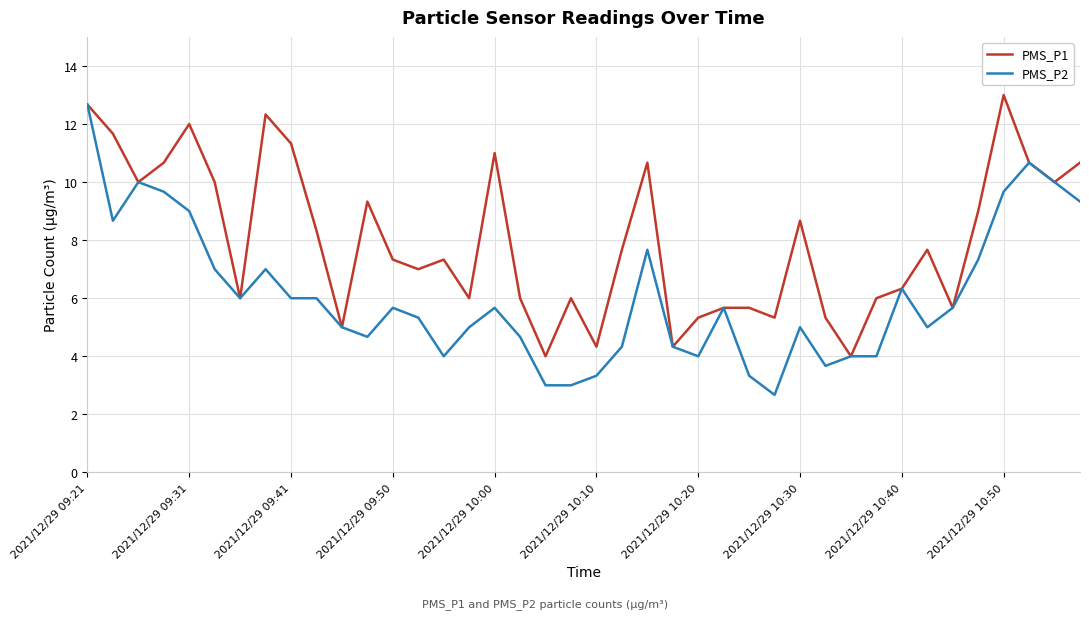

Which series has the widest spread of values?

PMS_P2